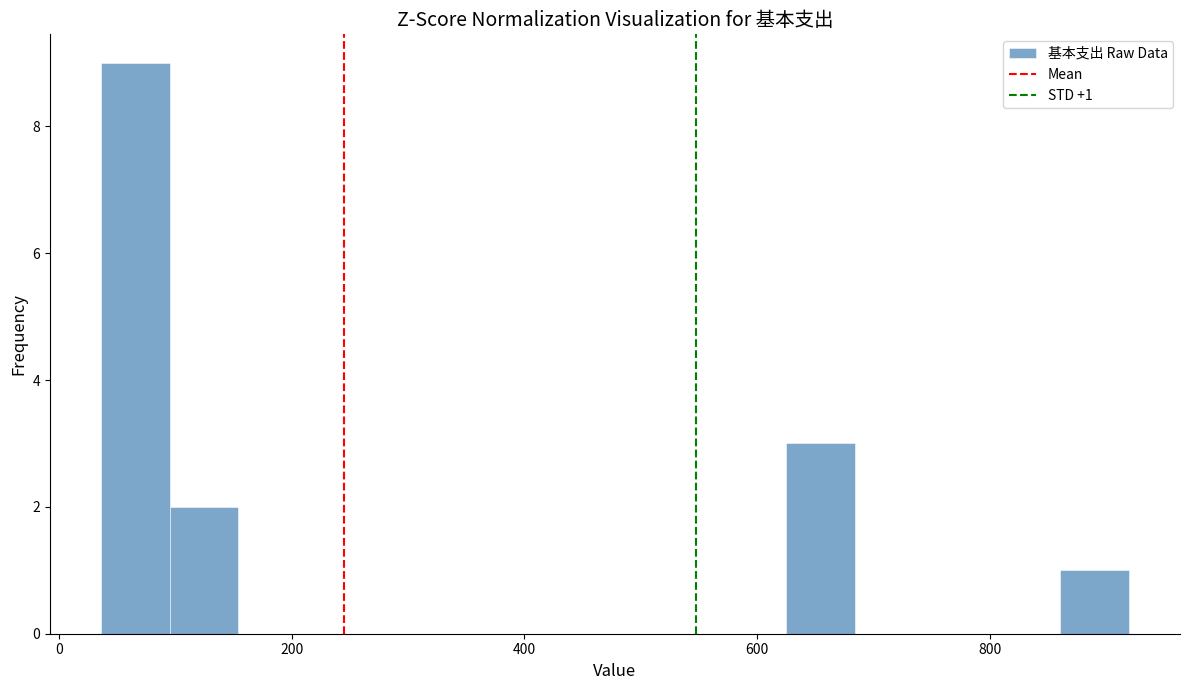

Read against the x-axis, roughly where is the centre of the tallest bar?

60